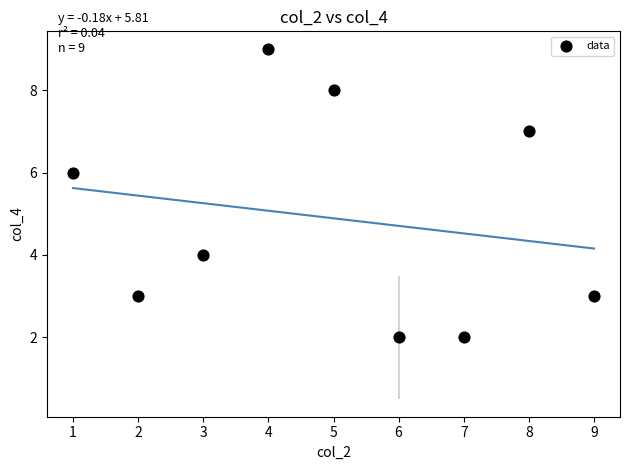

What is the range of Y values (max minus min)?

7